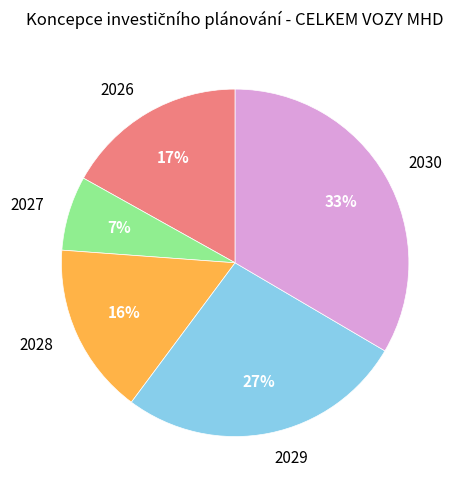

What is the ratio of the value at 2028 to the value at 2027?

2.3